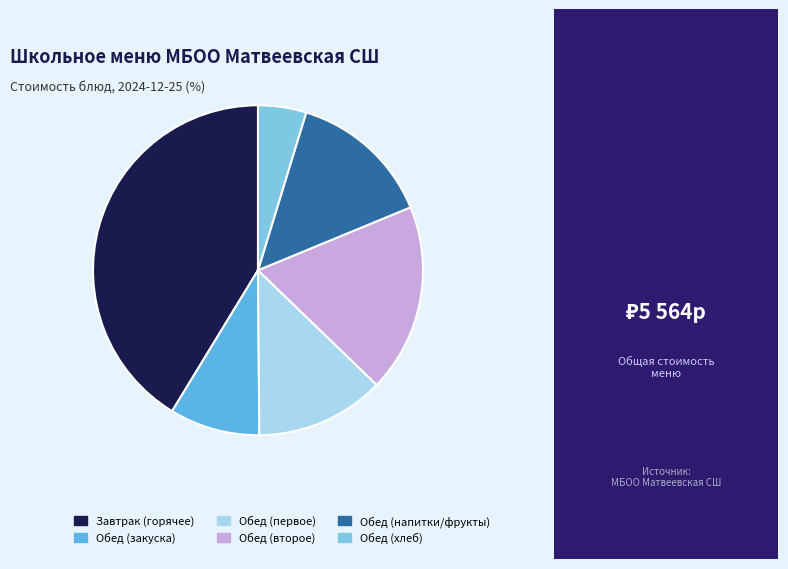

Between Обед (напитки/фрукты) and Обед (второе), which is larger?

Обед (второе)